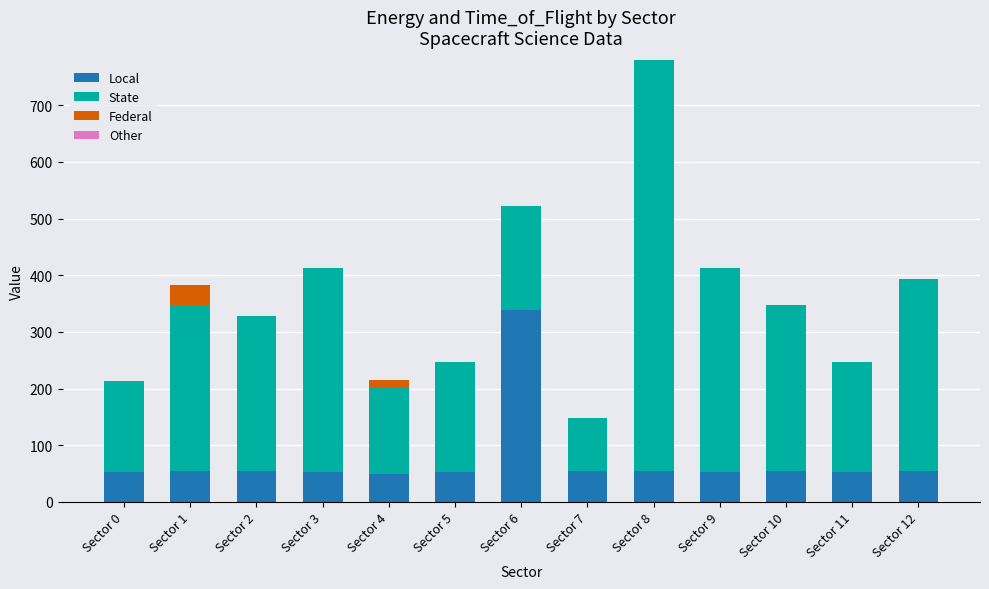

At which category is the sum across all series the highest?

Sector 8